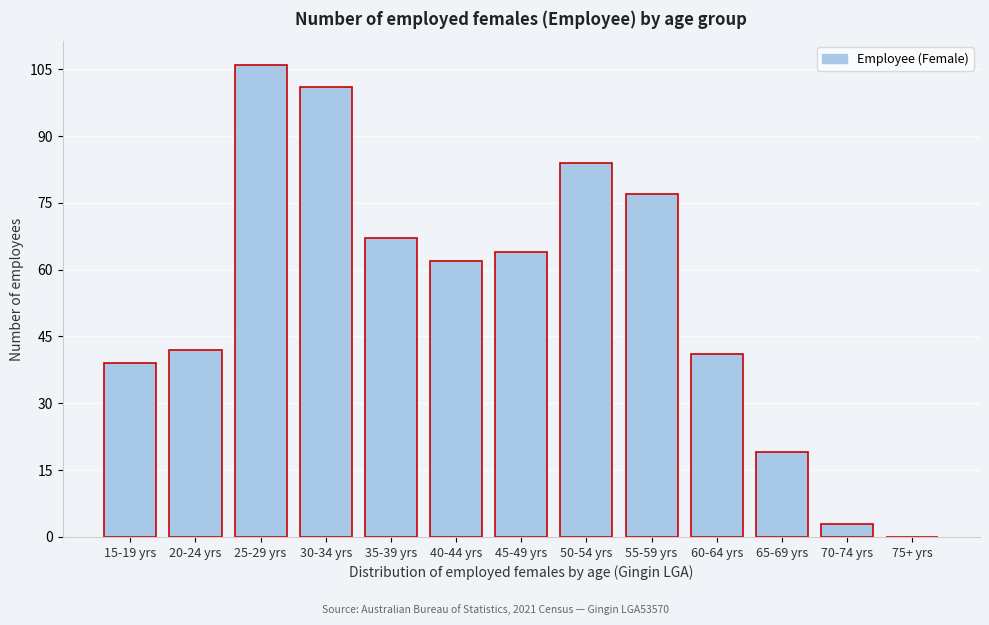

Reading left to right, extract all data points from this chart.

15-19 yrs=39	20-24 yrs=42	25-29 yrs=106	30-34 yrs=101	35-39 yrs=67	40-44 yrs=62	45-49 yrs=64	50-54 yrs=84	55-59 yrs=77	60-64 yrs=41	65-69 yrs=19	70-74 yrs=3	75+ yrs=0